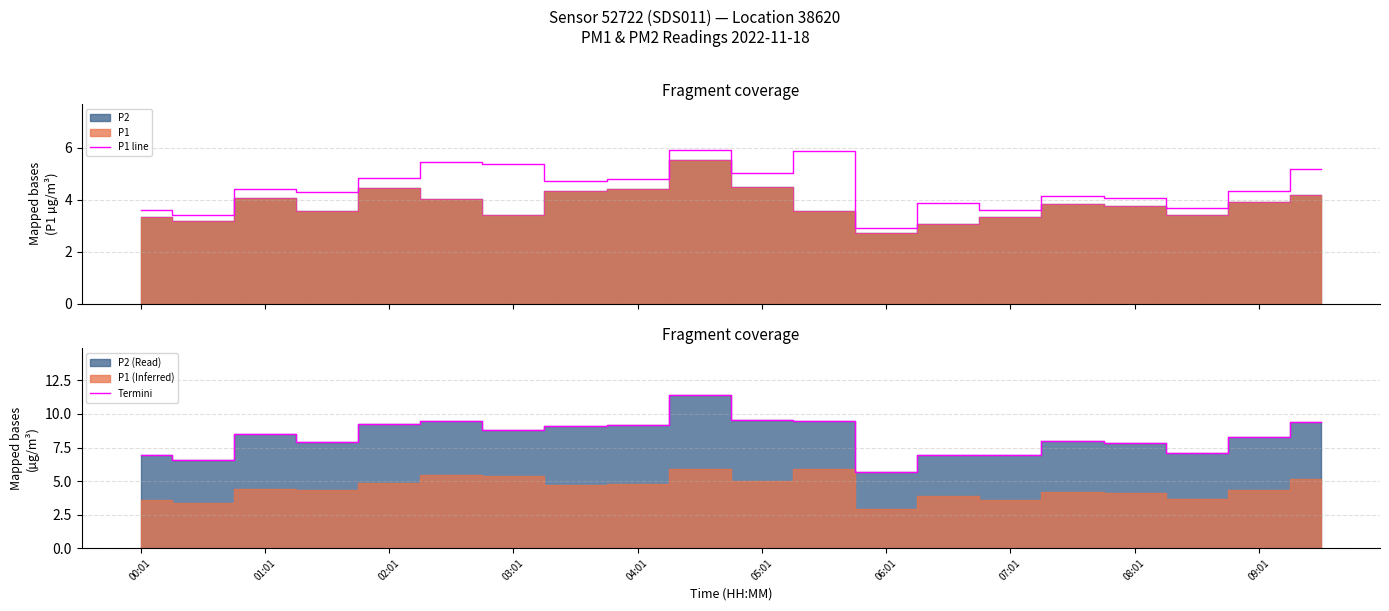

What is the greatest value displayed?

11.4